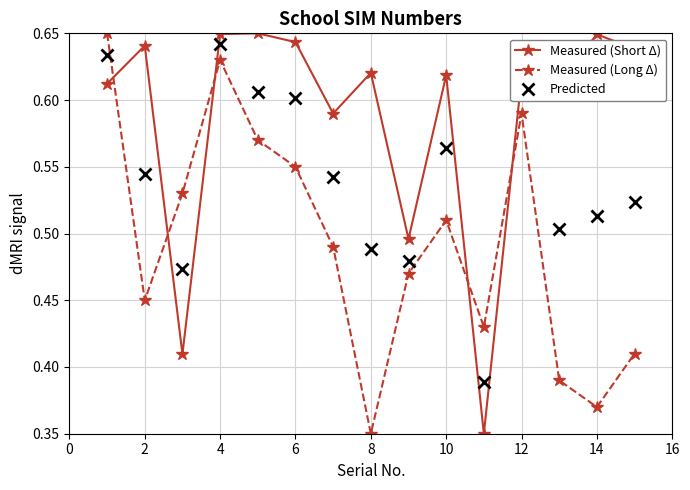

How many intersections are there between Measured (Short Δ) and Measured (Long Δ)?

5